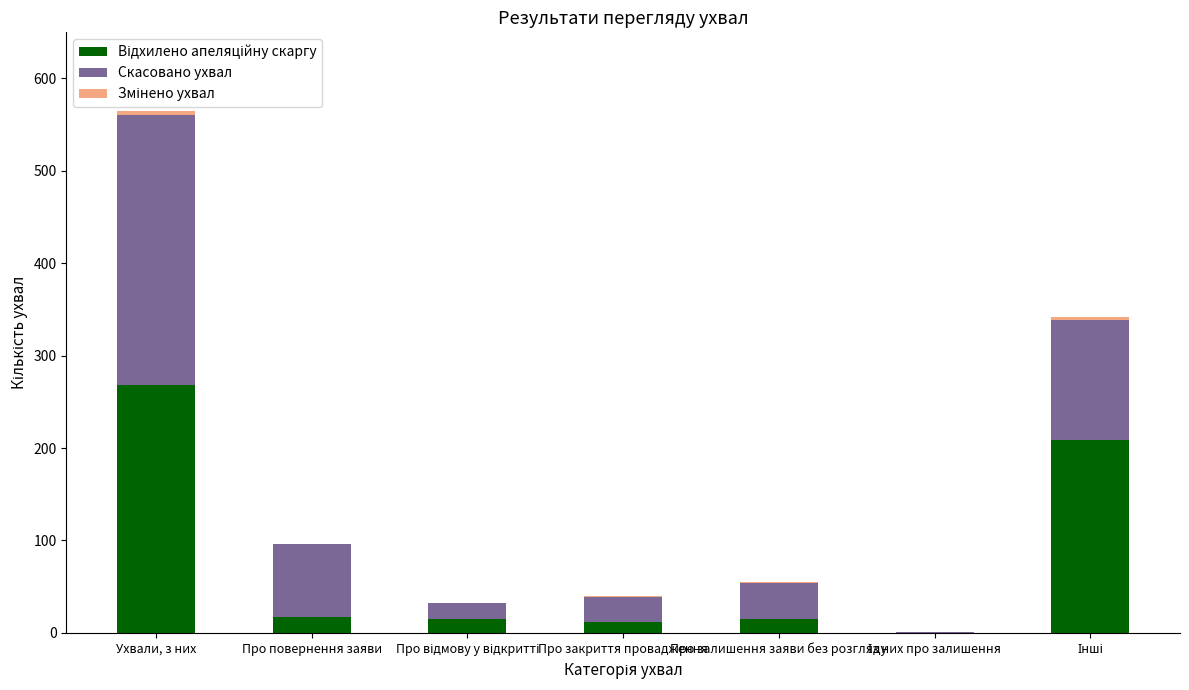

At which category is the sum across all series the highest?

Ухвали, з них